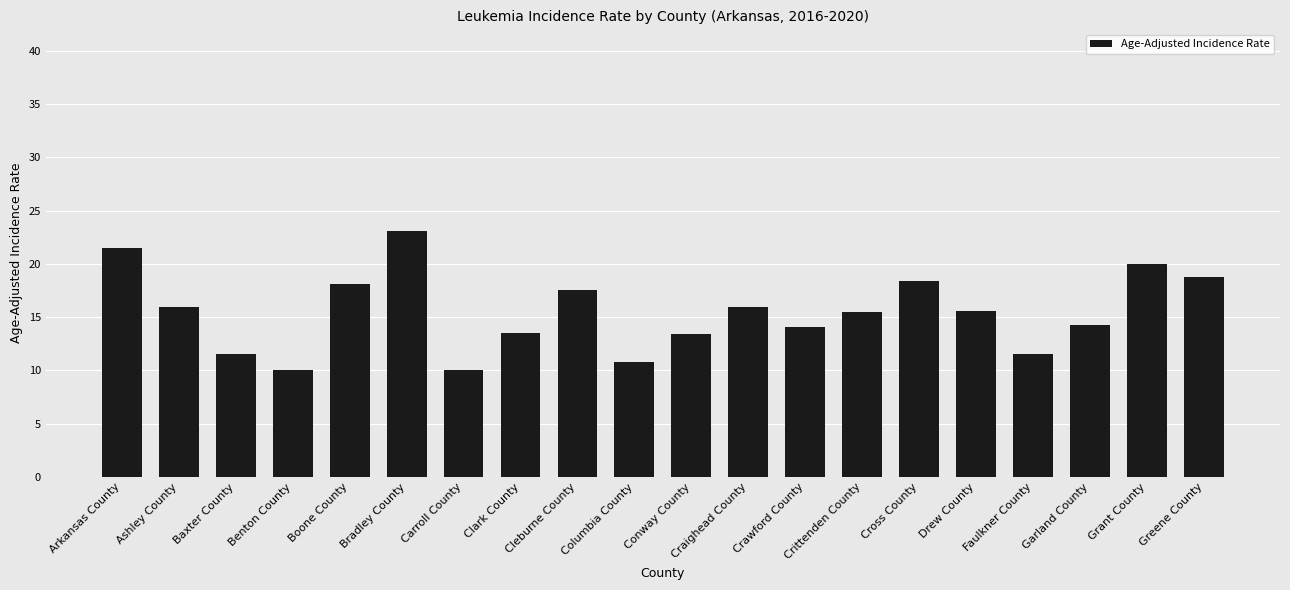

What is the label of the 10th bar from the right?

Conway County